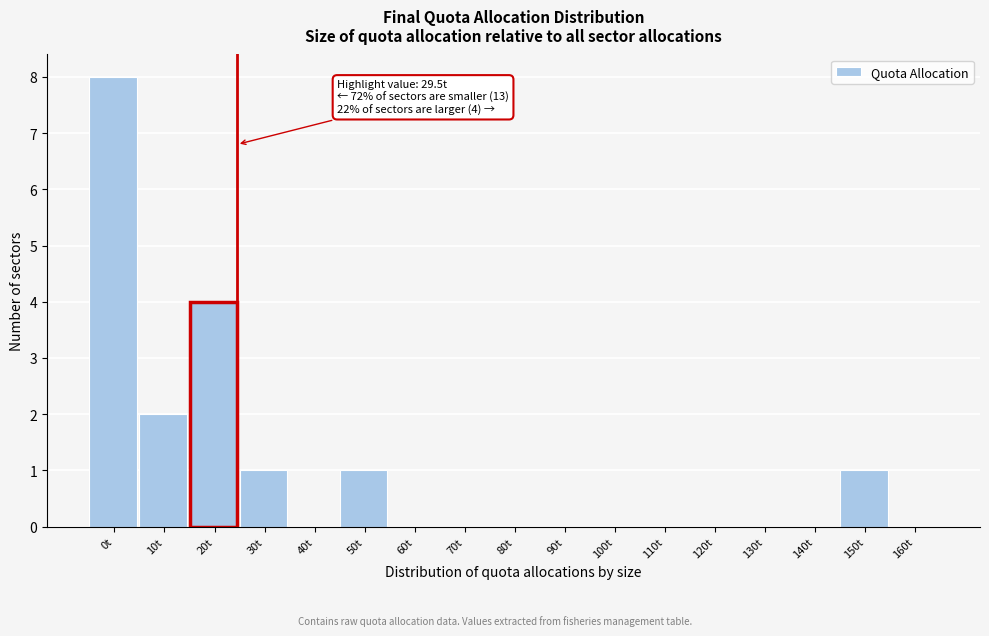

Reading right to left, list all the values displayed in this chart.

160t=0	150t=1	140t=0	130t=0	120t=0	110t=0	100t=0	90t=0	80t=0	70t=0	60t=0	50t=1	40t=0	30t=1	20t=4	10t=2	0t=8